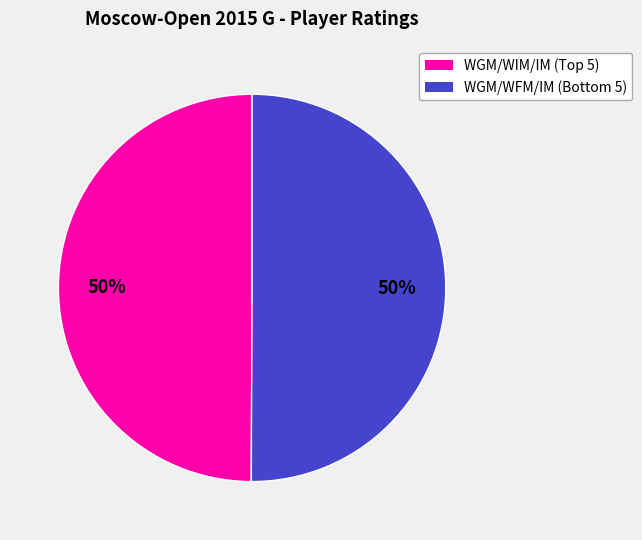

To the nearest percent, what is the average slice percentage?

50%